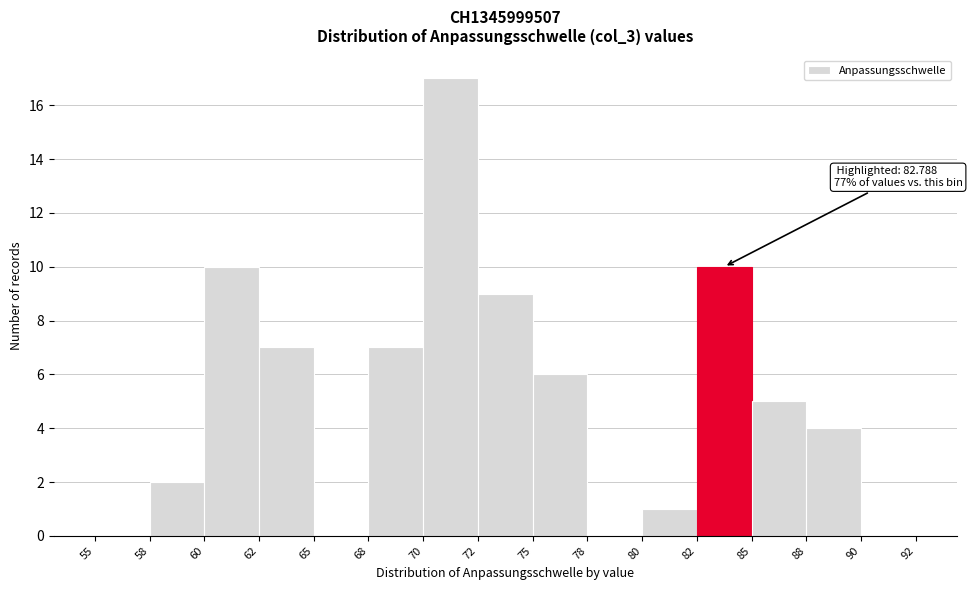

Reading right to left, list all the values displayed in this chart.

90=0	88=4	85=5	82=10	80=1	78=0	75=6	72=9	70=17	68=7	65=0	62=7	60=10	58=2	55=0